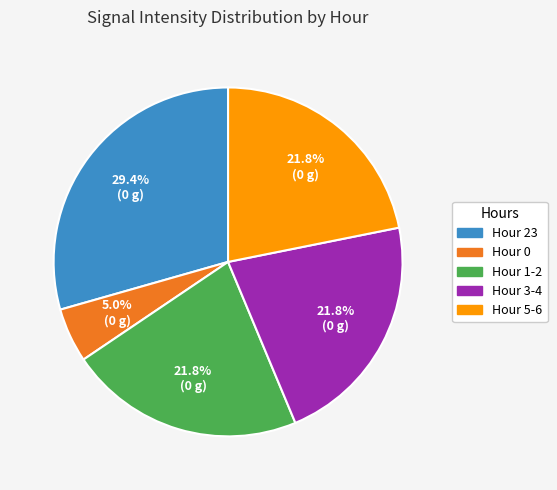

Is there any slice that represents more than half of the pie?

No